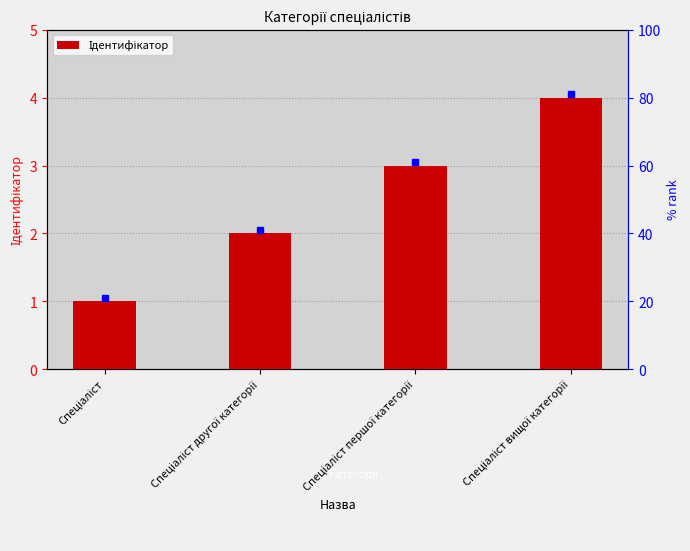

What is the label of the 2nd bar from the left?

Спеціаліст другої категорії